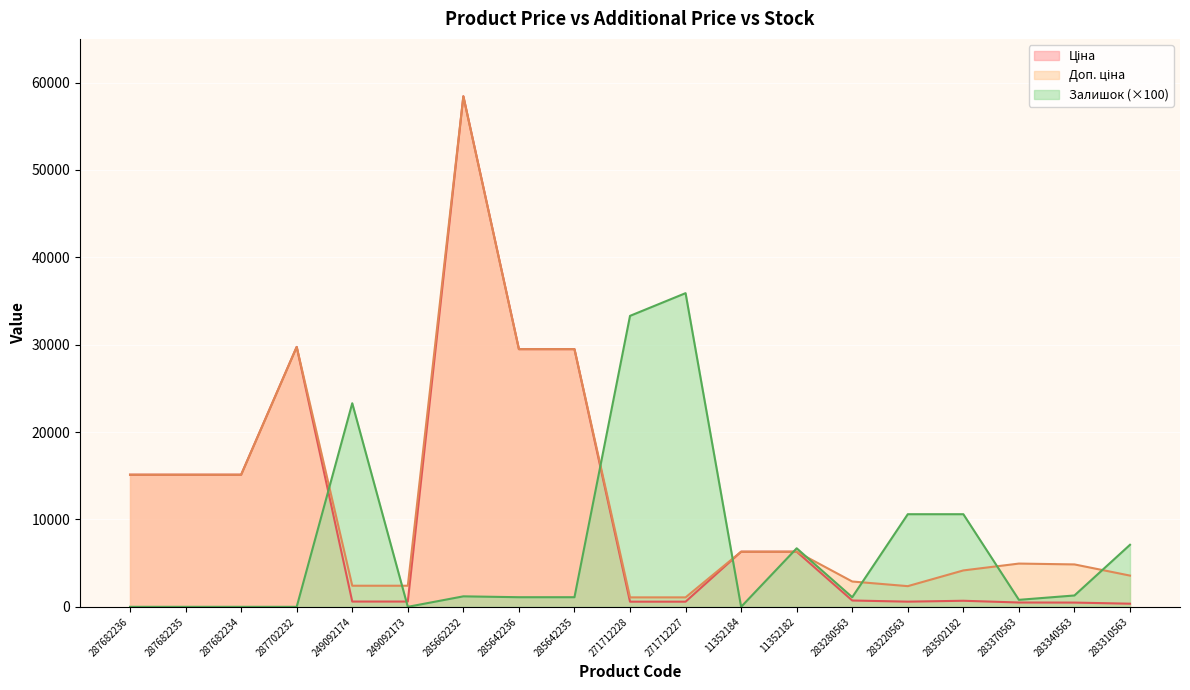

Reading left to right, what are all the values shown in this chart?

Ціна: 15120.0	15120.0	15120.0	29747.2	603.7	603.7	58426.5	29491.5	29491.5	589.9	589.9	6308.8	6308.8	724.5	591.6	694.3	495.0	485.4	357.4
Доп. ціна: 15120.0	15120.0	15120.0	29747.2	2414.8	2414.8	58426.5	29491.5	29491.5	1081.7	1081.7	6308.8	6308.8	2897.8	2366.5	4165.6	4950.4	4853.8	3573.9
Залишок: 0.0	0.0	0.0	0.0	23300.0	0.0	1200.0	1100.0	1100.0	33300.0	35900.0	0.0	6700.0	1100.0	10600.0	10600.0	800.0	1300.0	7100.0